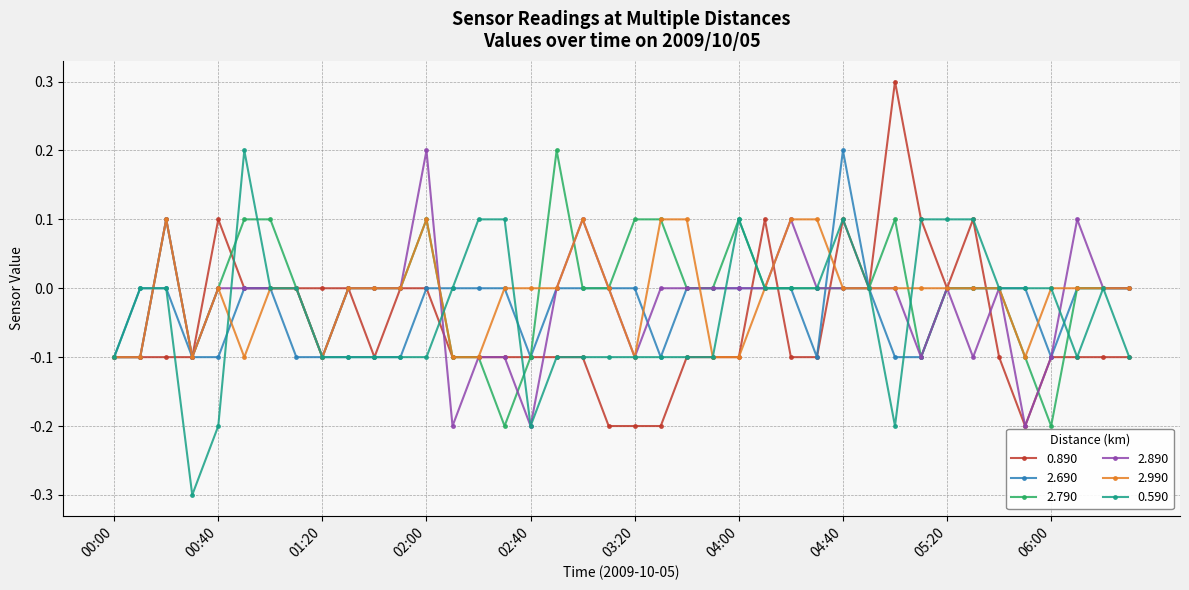

What is the minimum value shown in the chart?

-0.3